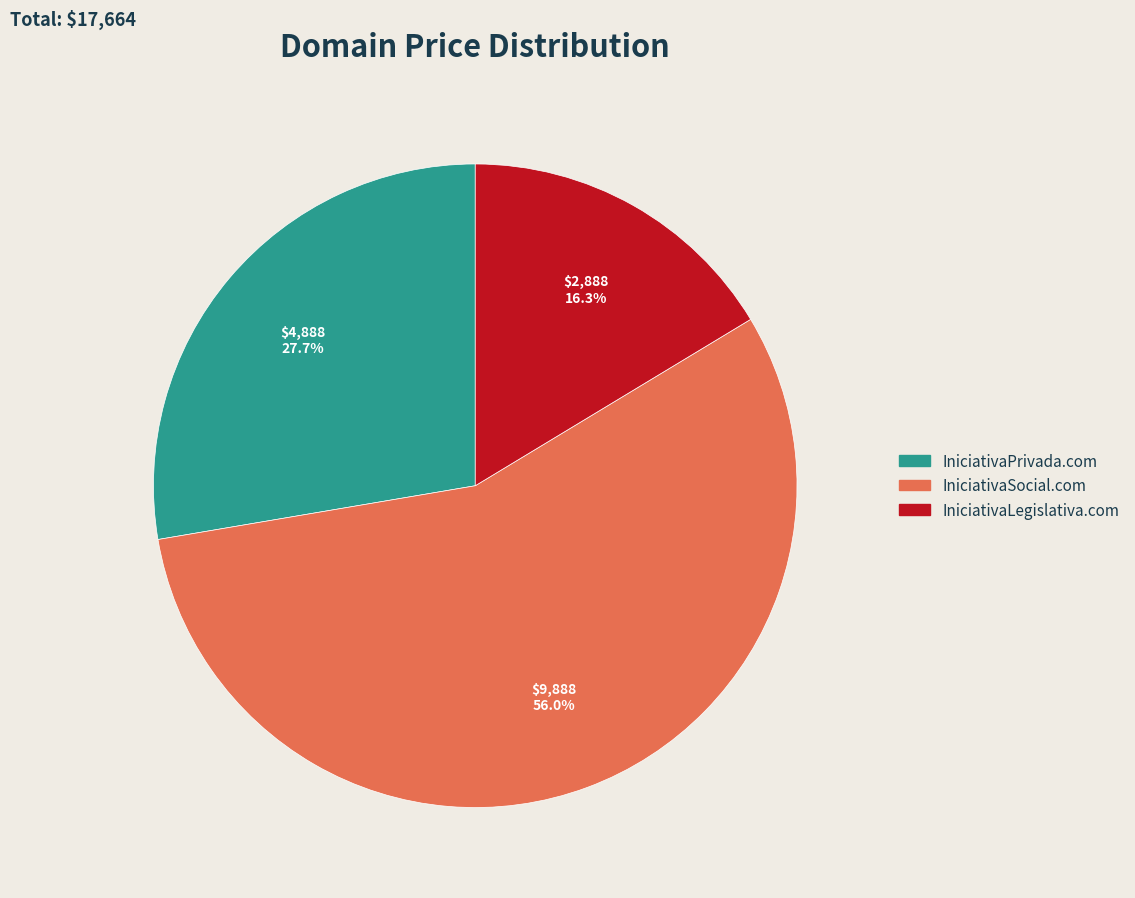

Which category accounts for the majority?

IniciativaSocial.com